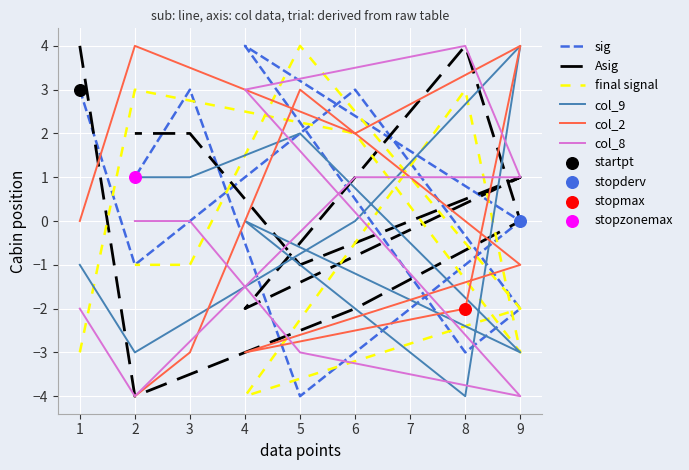

Which series has the largest Y range (max minus min)?

sig